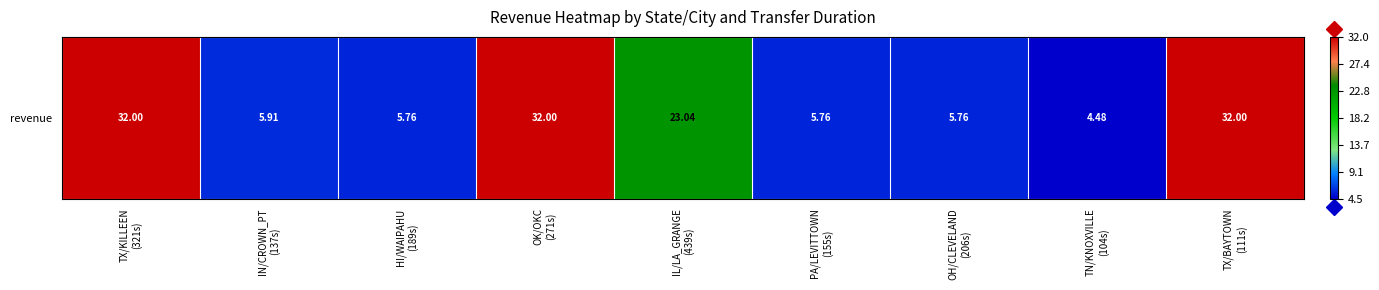

What is the average value?

16.3